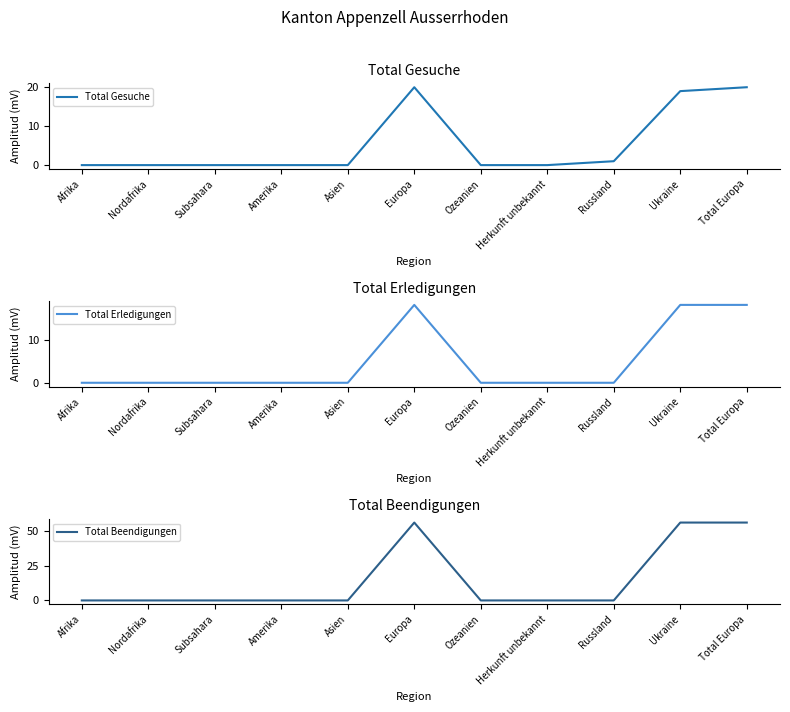

Reading left to right, extract all data points from this chart.

Total Gesuche: Afrika=0	Nordafrika=0	Subsahara=0	Amerika=0	Asien=0	Europa=20	Ozeanien=0	Herkunft unbekannt=0	Russland=1	Ukraine=19	Total Europa=20
Total Erledigungen: Afrika=0	Nordafrika=0	Subsahara=0	Amerika=0	Asien=0	Europa=18	Ozeanien=0	Herkunft unbekannt=0	Russland=0	Ukraine=18	Total Europa=18
Total Beendigungen: Afrika=0	Nordafrika=0	Subsahara=0	Amerika=0	Asien=0	Europa=56	Ozeanien=0	Herkunft unbekannt=0	Russland=0	Ukraine=56	Total Europa=56